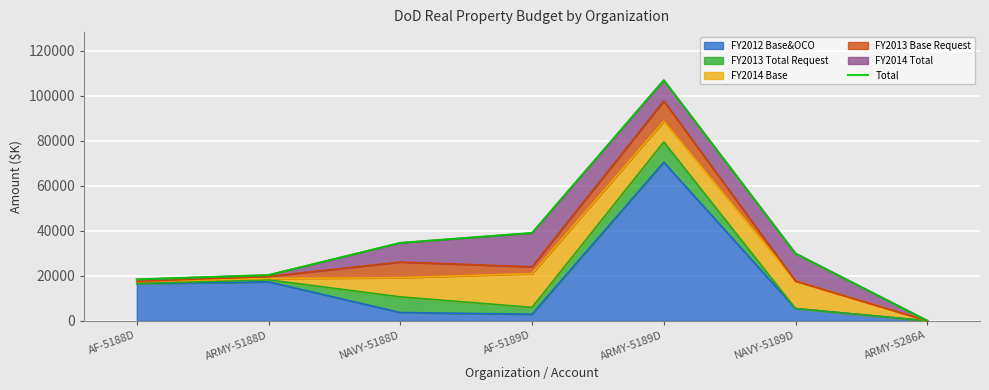

How many lines are shown in the chart?

1